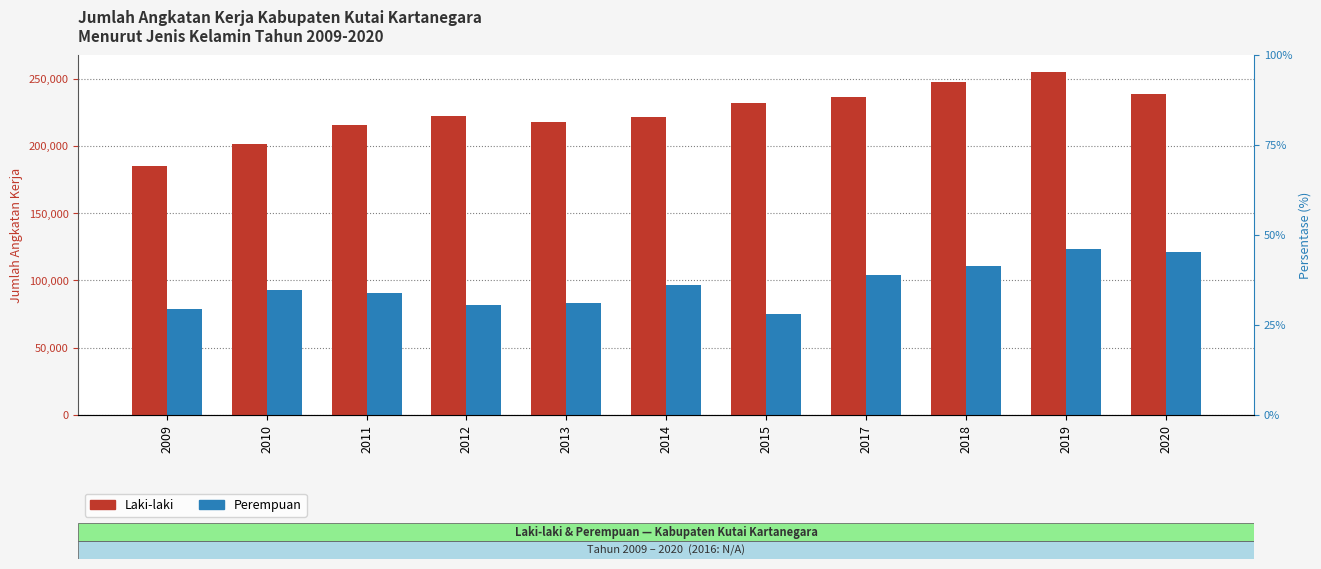

What is the maximum value shown in the chart?

254854